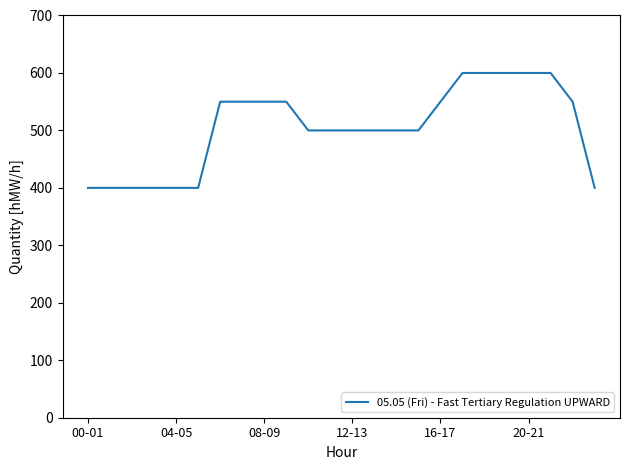

What is the difference between the maximum and minimum values?

200